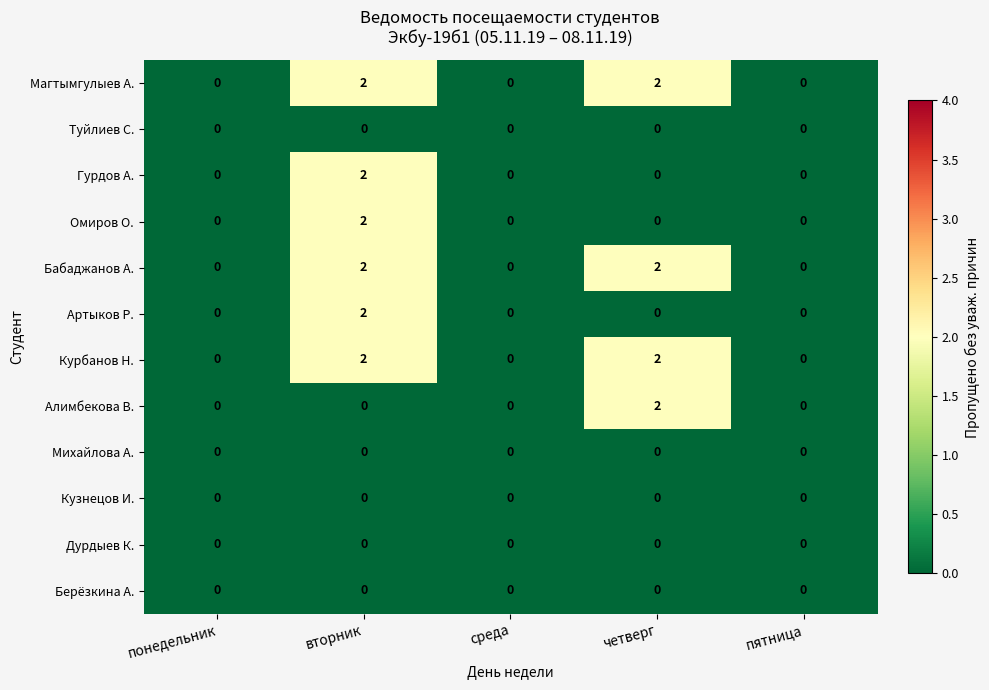

Count the number of categories in the chart.

5